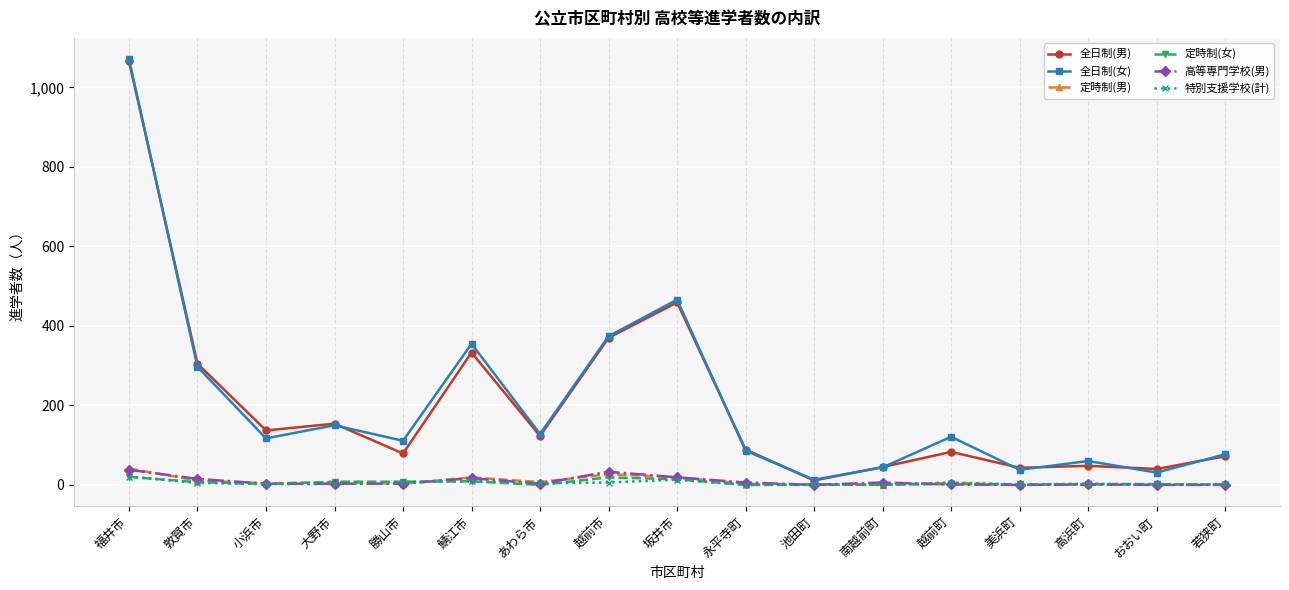

The 全日制(女) series shows 1071 at 福井市. True or false?

True